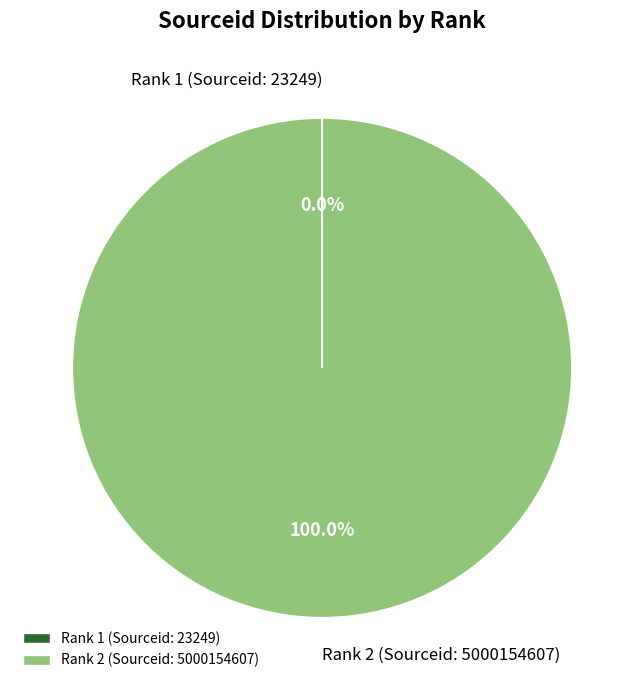

Which category accounts for the majority?

Rank 2 (Sourceid: 5000154607)